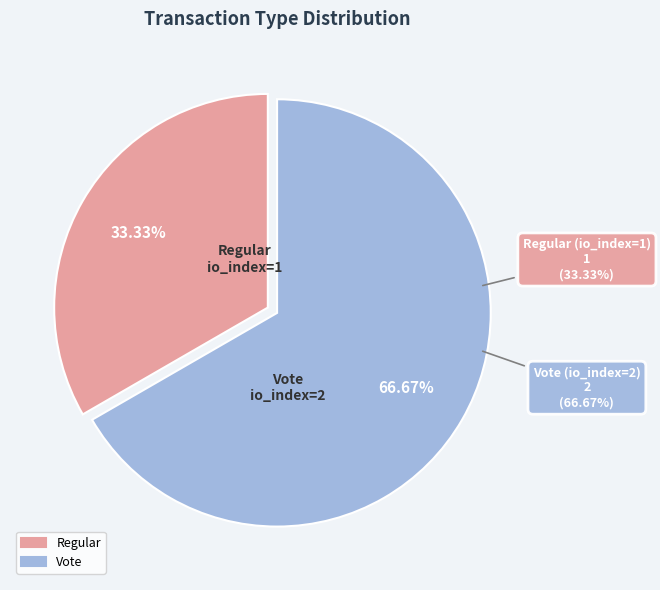

What is the majority slice?

Vote